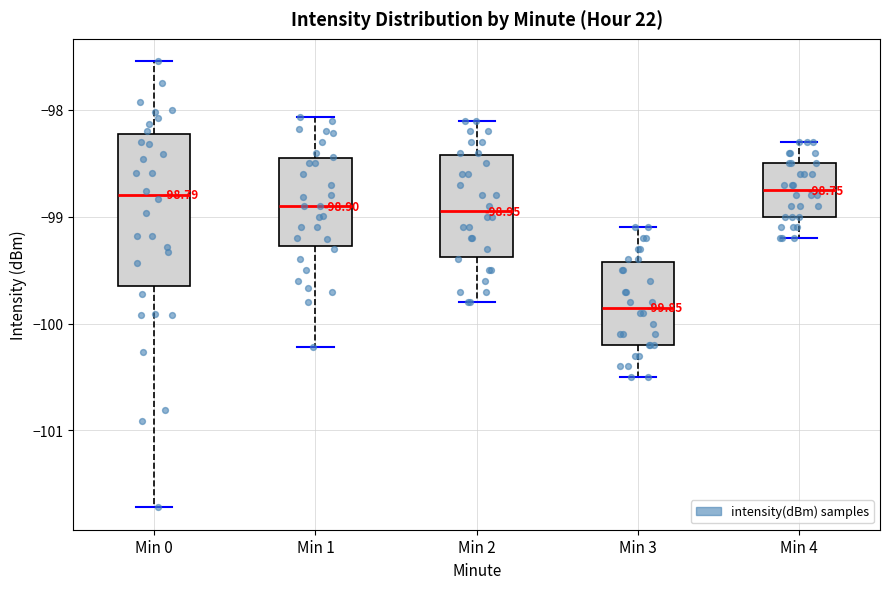

Comparing the boxes themselves (not the whiskers), which one is the tallest?

Min 0